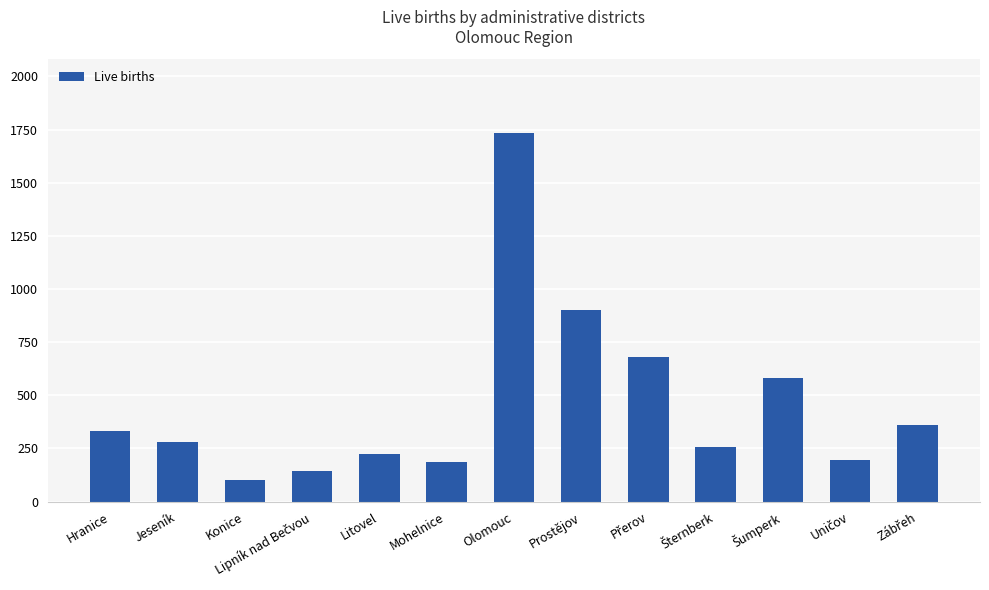

What is the sum of all values?

5985